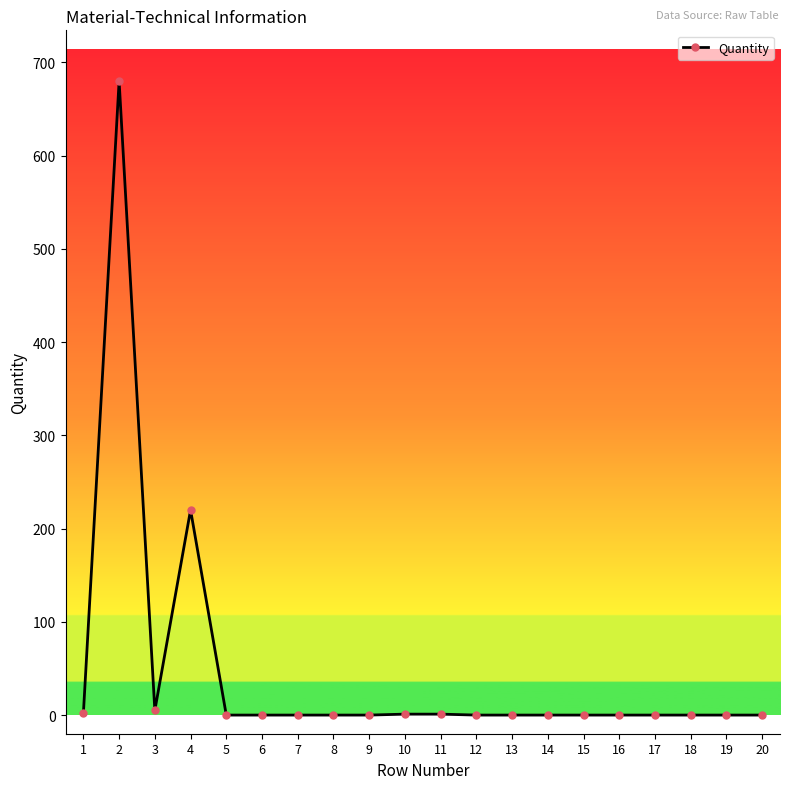

What is the average value?

45